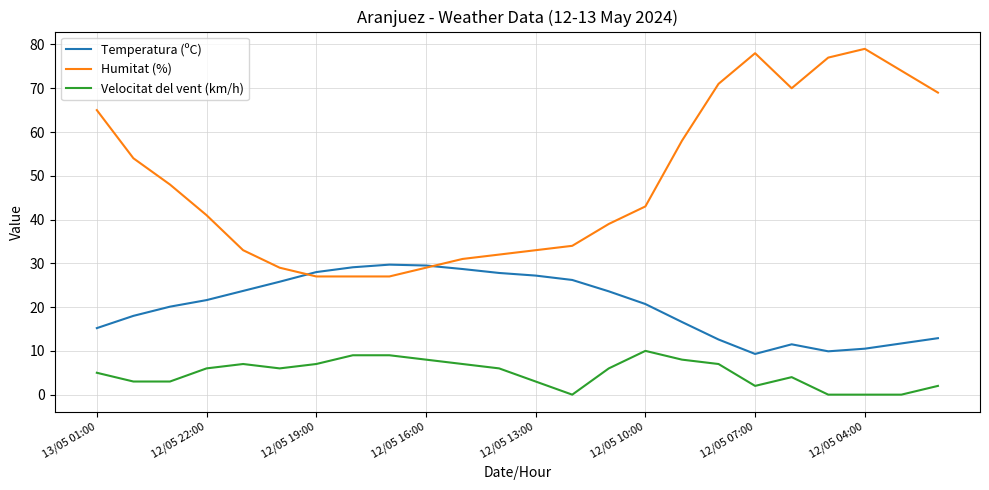

List the series in order of their overall mean, highest first.

Humitat (%), Temperatura (ºC), Velocitat del vent (km/h)